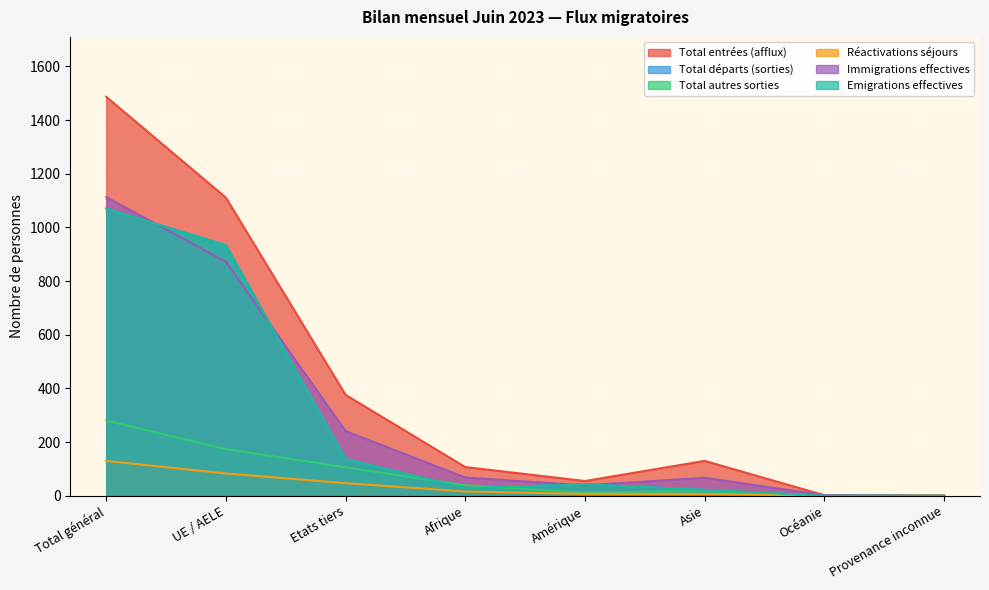

Which series has the largest range (max minus min)?

Total entrées (afflux)